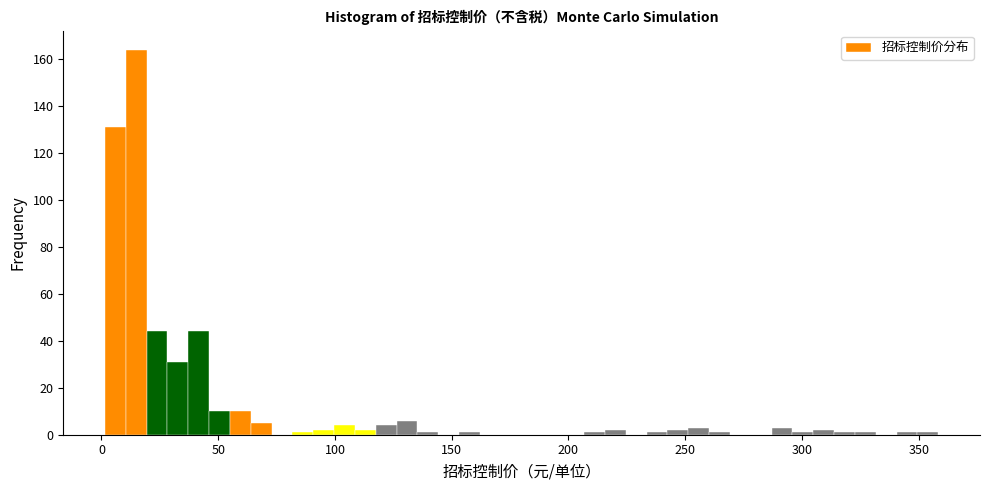

Around what value on the x-axis is the tallest bar? Give the approximate position of its centre, as read against the axis.

15